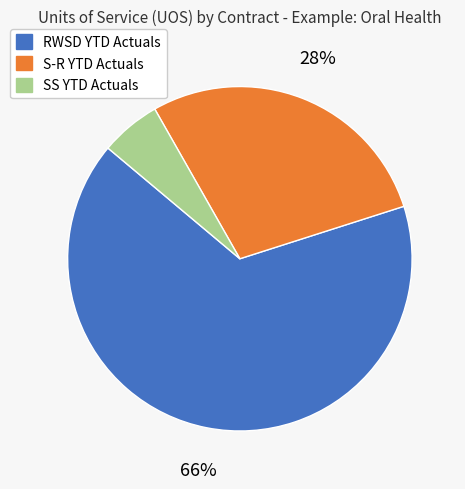

Which has a higher value, RWSD YTD Actuals or S-R YTD Actuals?

RWSD YTD Actuals